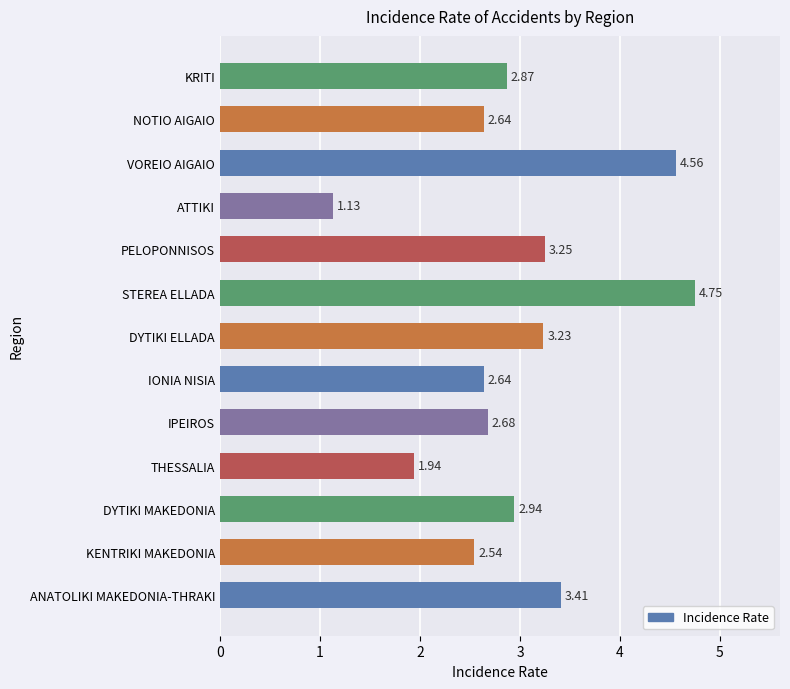

What is the ratio of the value at THESSALIA to the value at IPEIROS?

0.7